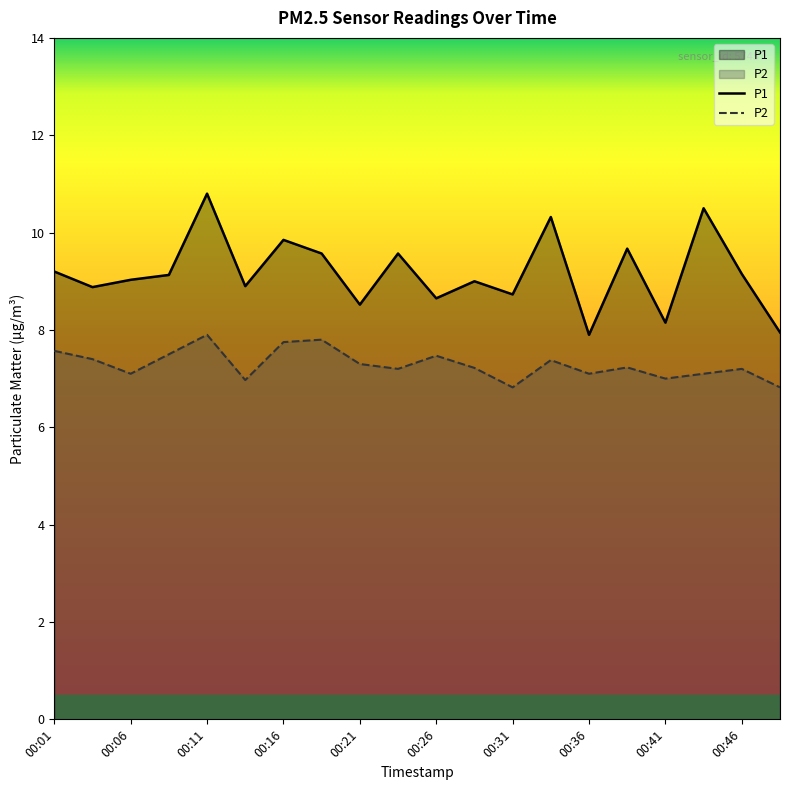

In P1, how many points are lower than both neighbors (excluding endpoints)?

7